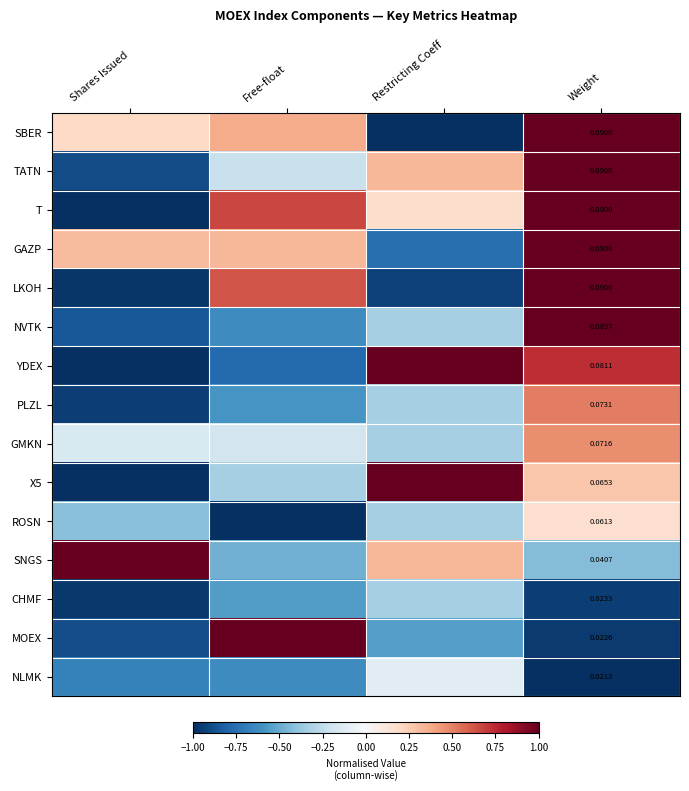

How many data points in GMKN are less than 0?

3